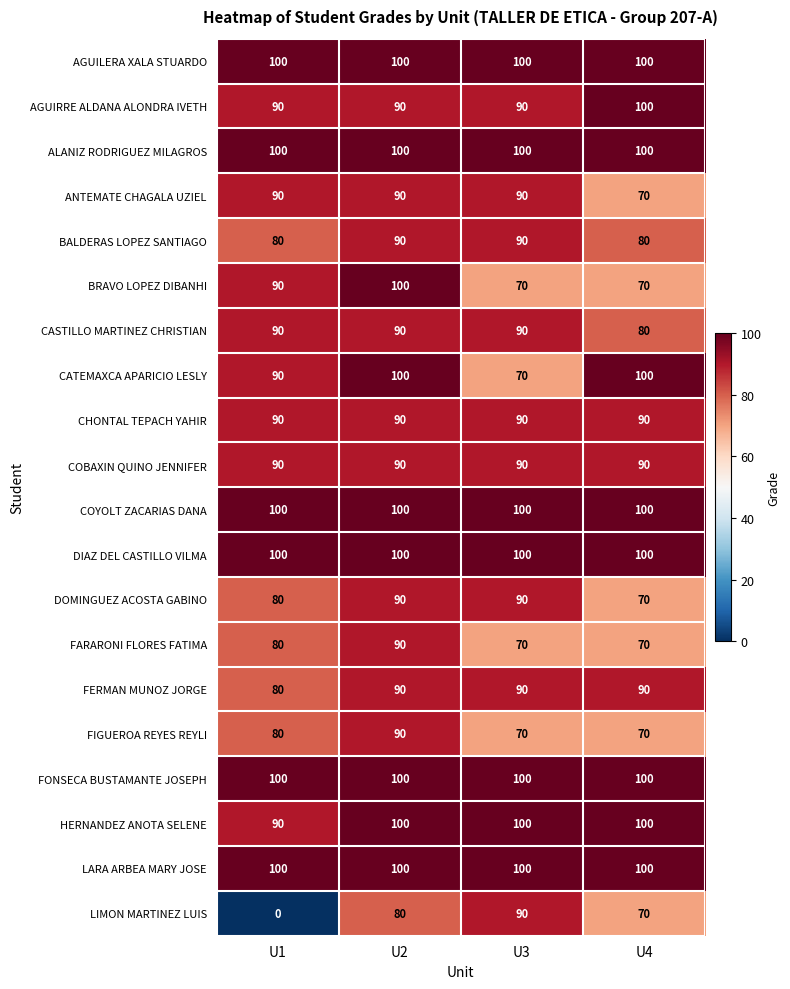

At how many categories does at least one series exceed 55?

4